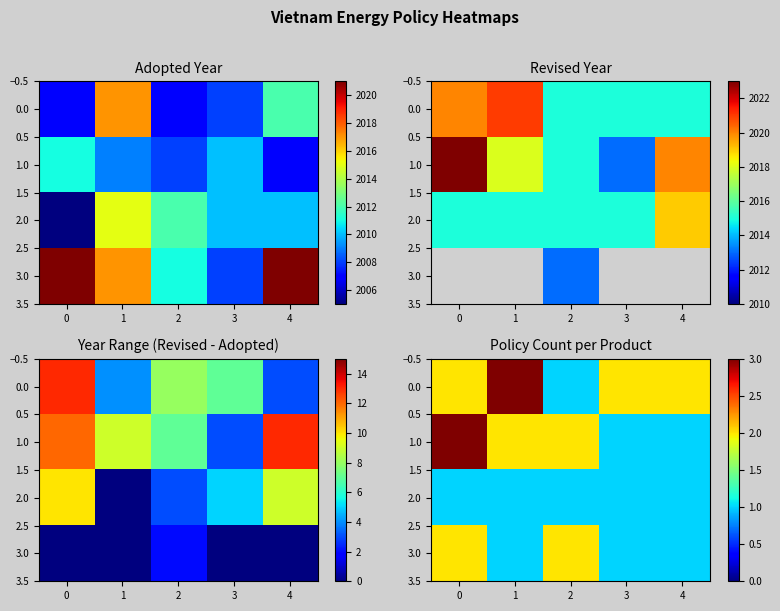

Which category has the lowest value across all series?

2